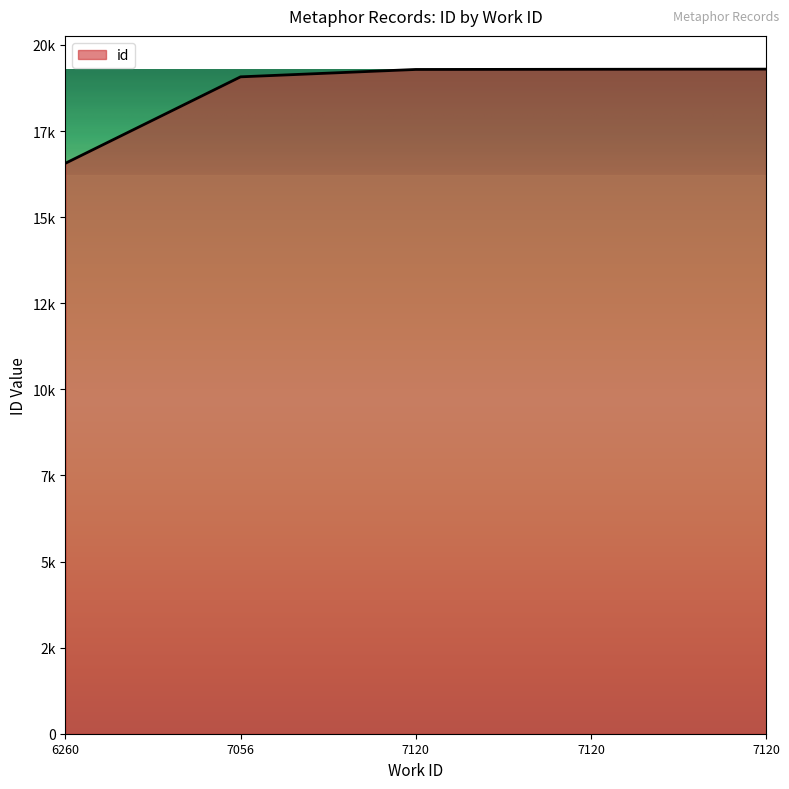

What is the sum of all values?

93522